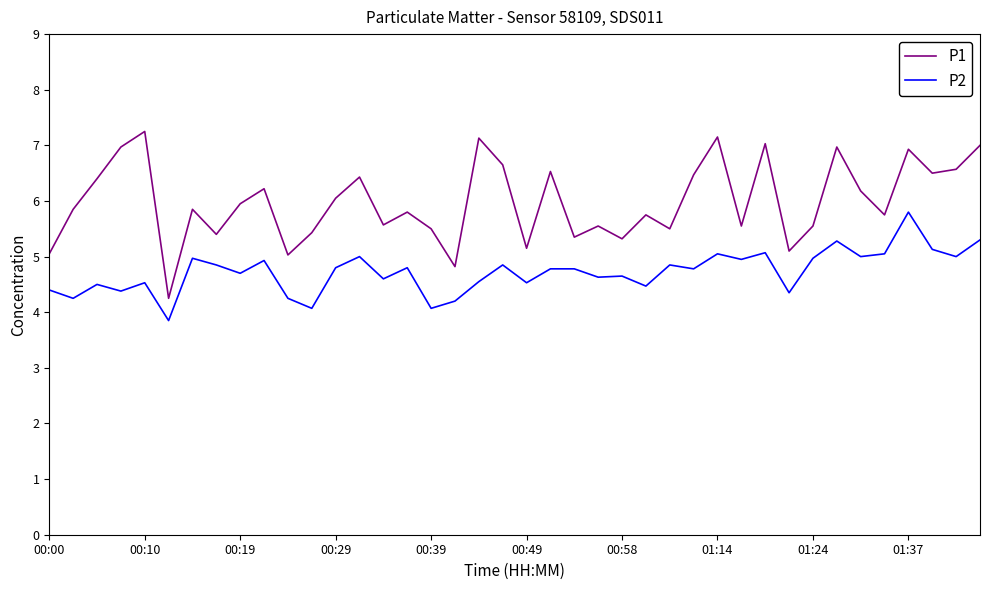

Which series has the largest total across all categories?

P1